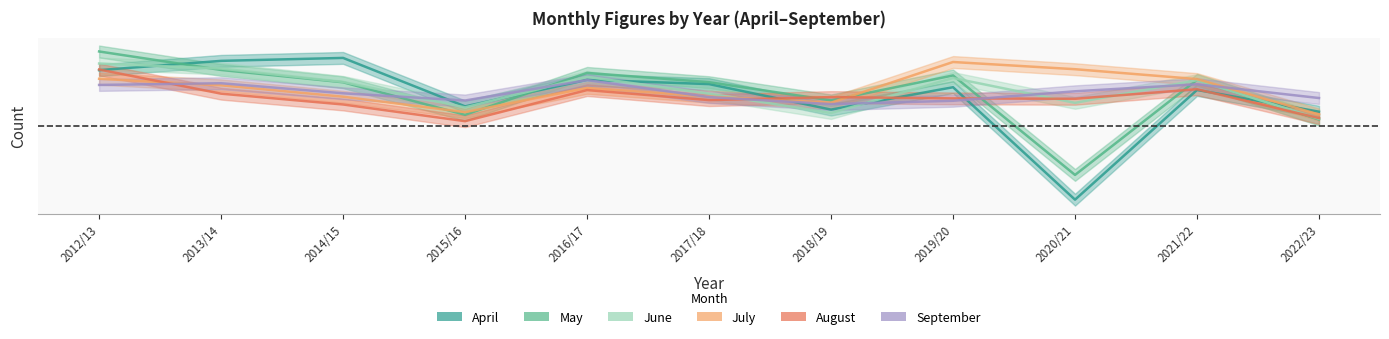

What are all the series names shown in the legend?

April, May, June, July, August, September